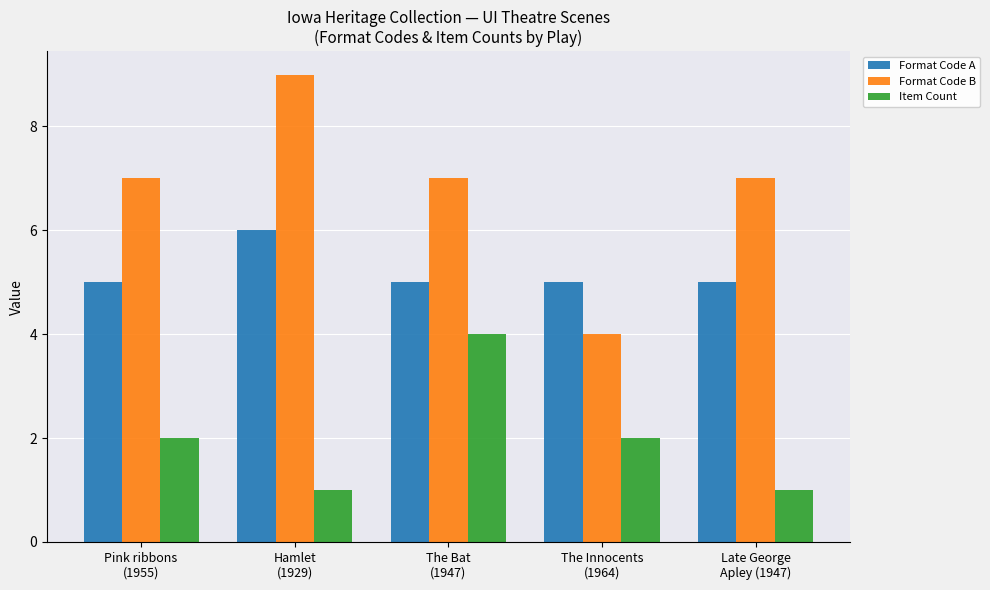

How many categories are shown in the chart?

5